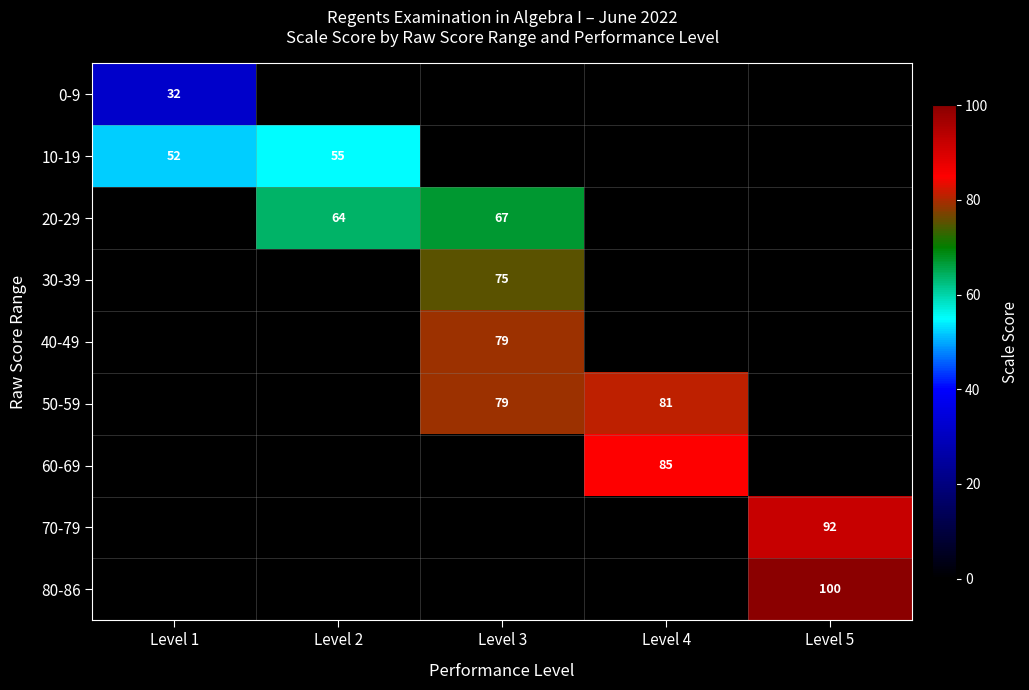

Is it true that 10-19 equals 78 at Level 1?

False